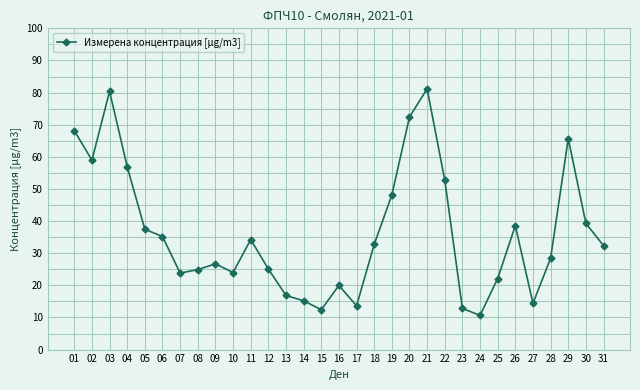

How many data points are above 32?

16